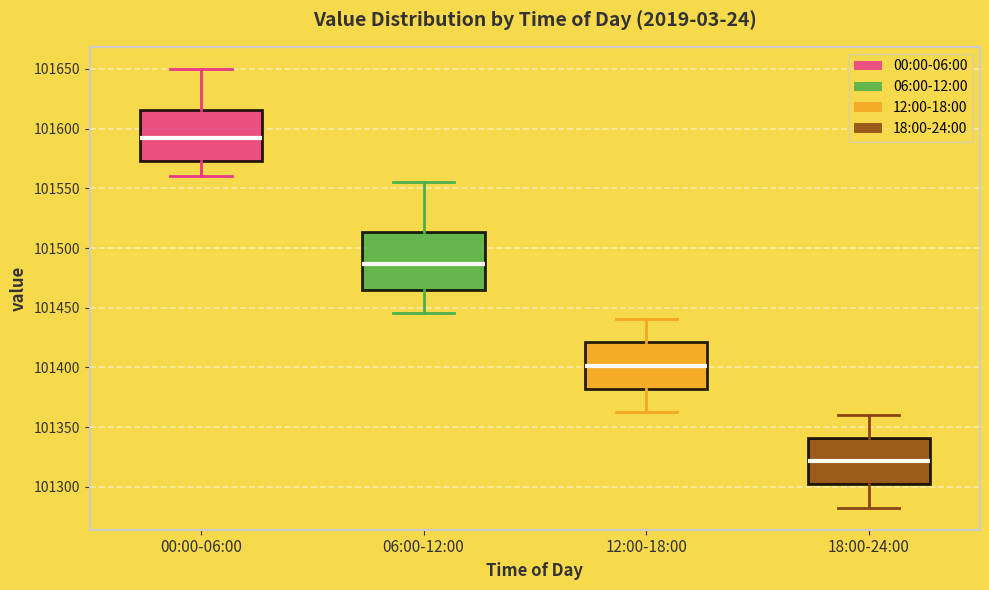

Reading left to right, transcribe this box plot: for each box, give where its median line is, the range the box spans, and where its two whiskers end, as read against the y-axis. The values are not printed on the chart, so give them approximately, as read against the axis.

00:00-06:00: median 101590, box 101575 to 101615, whiskers 101560 to 101650
06:00-12:00: median 101485, box 101465 to 101515, whiskers 101445 to 101555
12:00-18:00: median 101400, box 101380 to 101420, whiskers 101365 to 101440
18:00-24:00: median 101320, box 101300 to 101340, whiskers 101285 to 101360